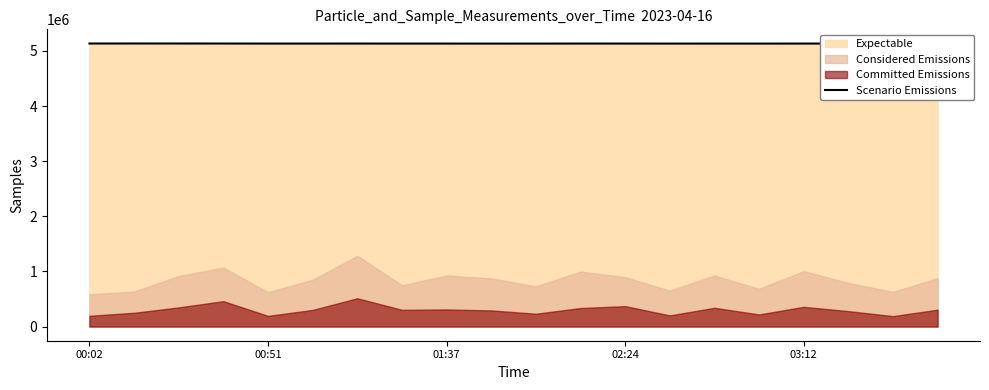

What is the minimum value for Scenario Emissions?

5132900